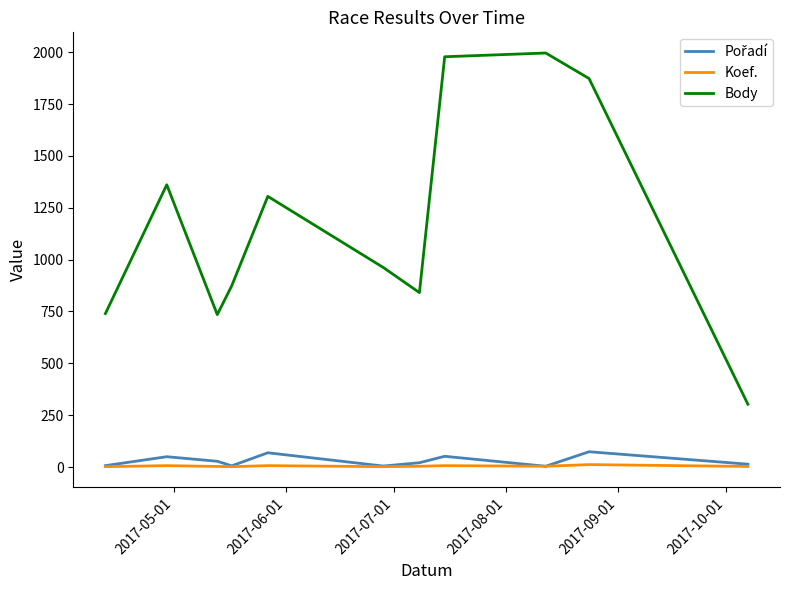

Which series has the widest spread of values?

Body